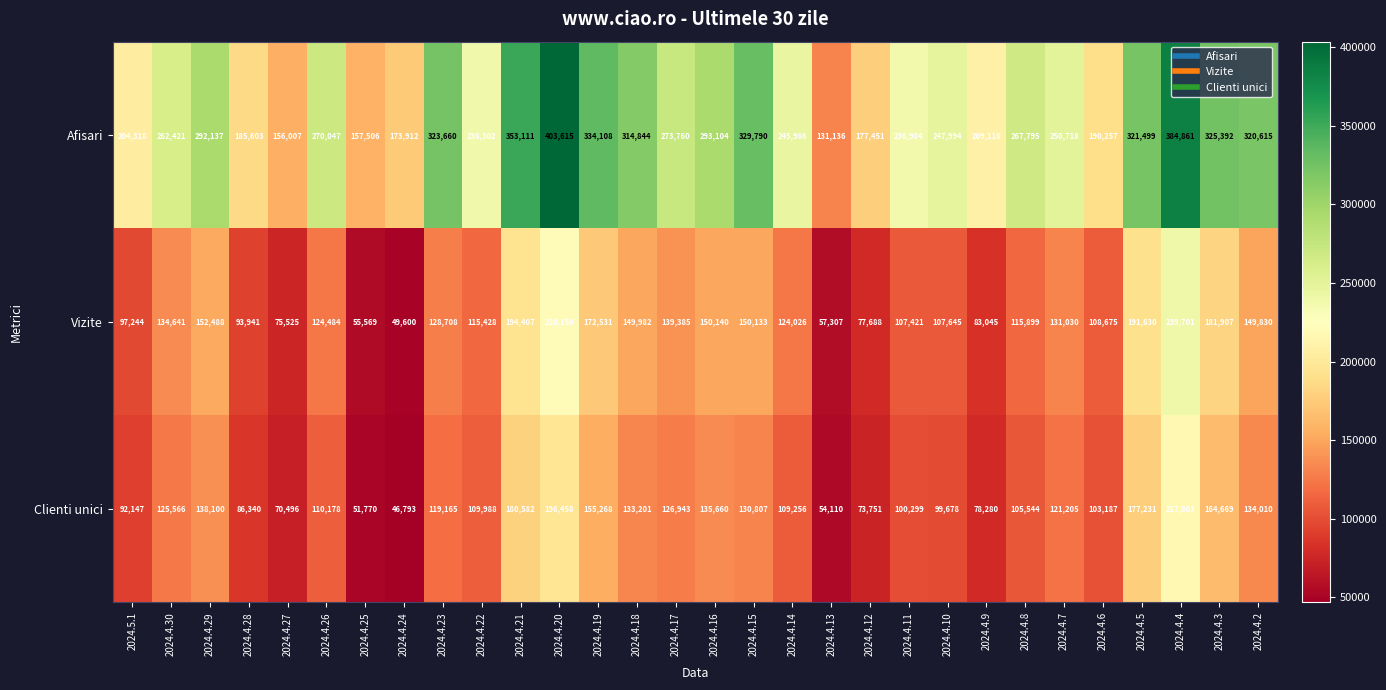

Which series has the largest total across all categories?

Afisari